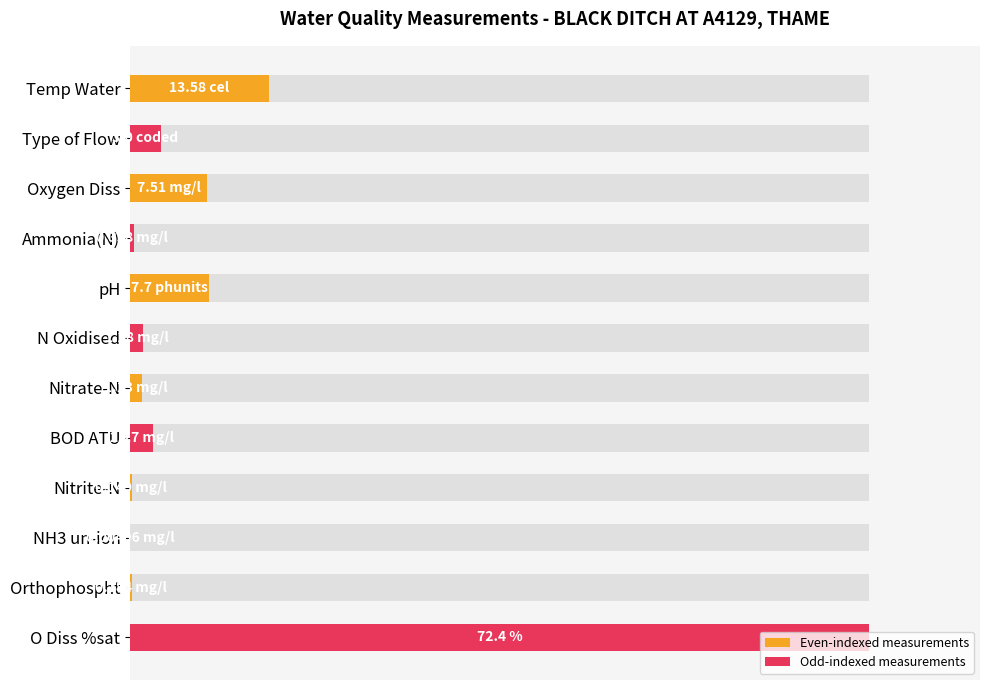

What is the difference between the second highest and second lowest values?

18.6